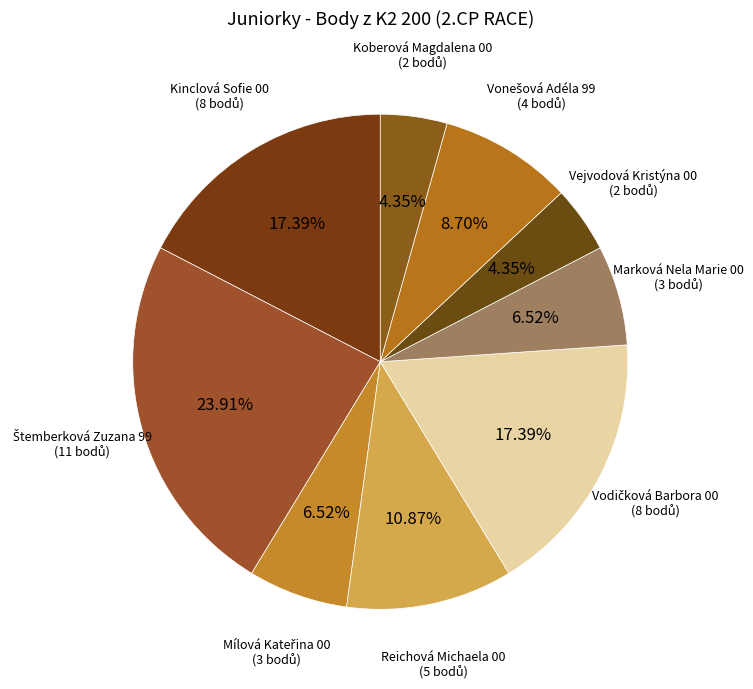

How many slices are in this pie chart?

9